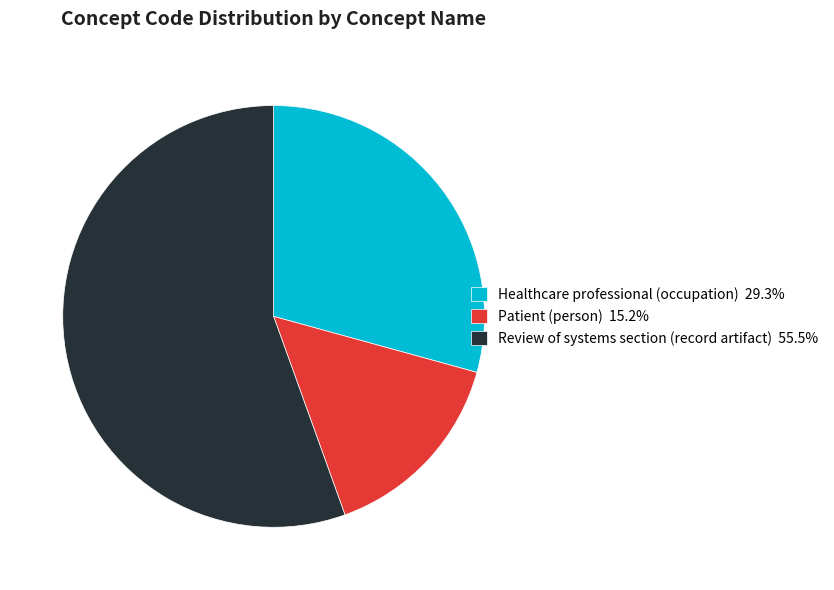

Which category has the biggest portion of the pie?

Review of systems section (record artifact)